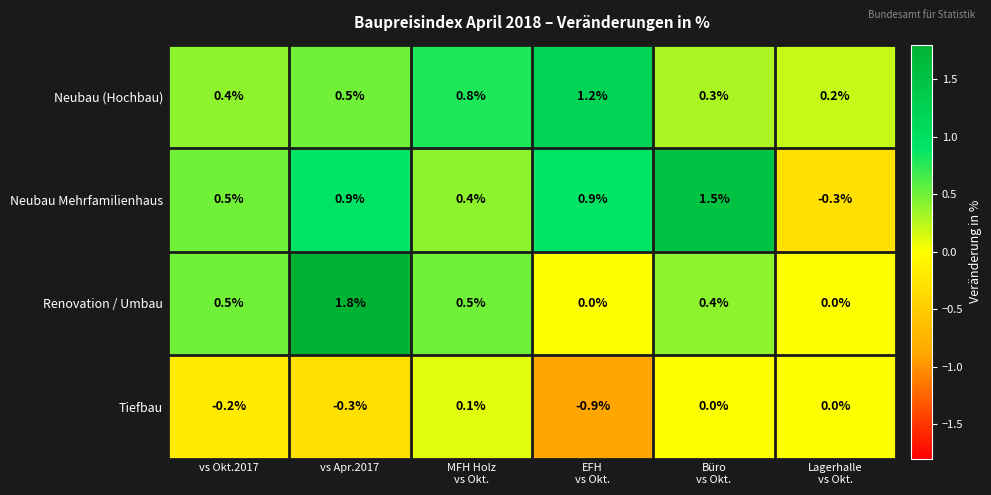

What is the maximum value for Neubau Mehrfamilienhaus?

1.5